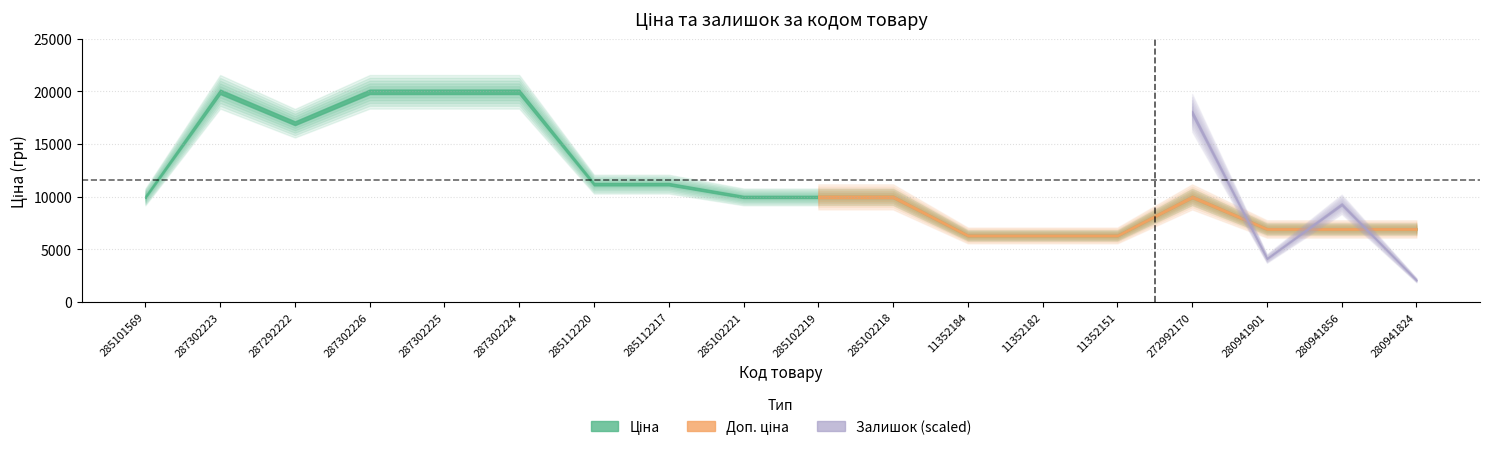

True or false: Ціна and Доп. ціна cross at least once.

False